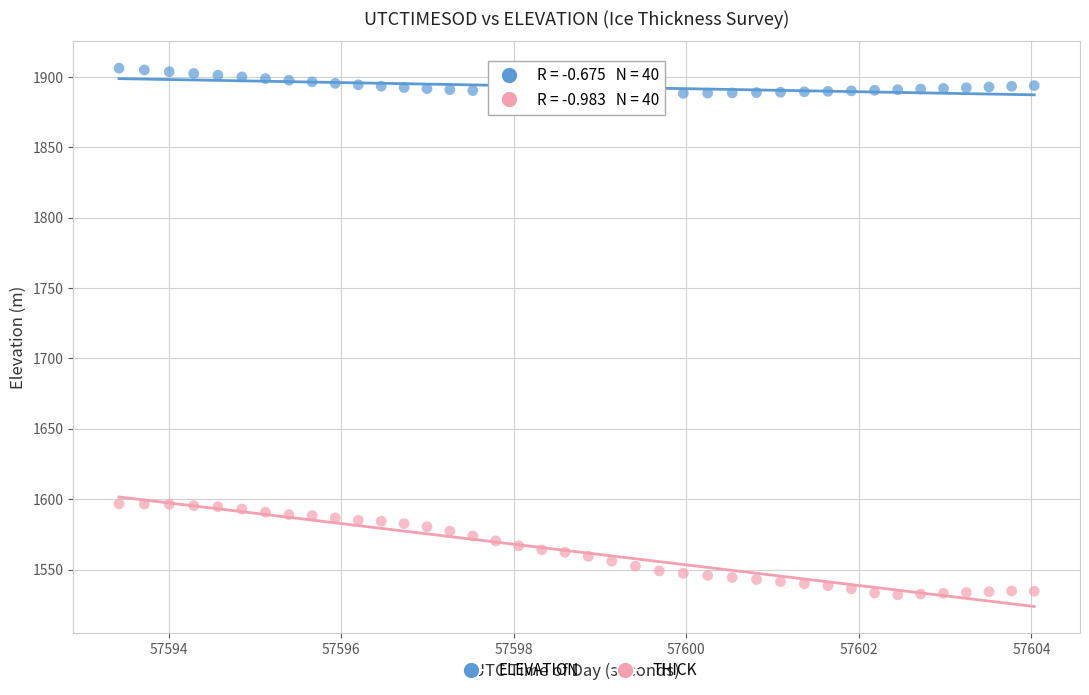

Which series contains the highest Y value?

ELEVATION